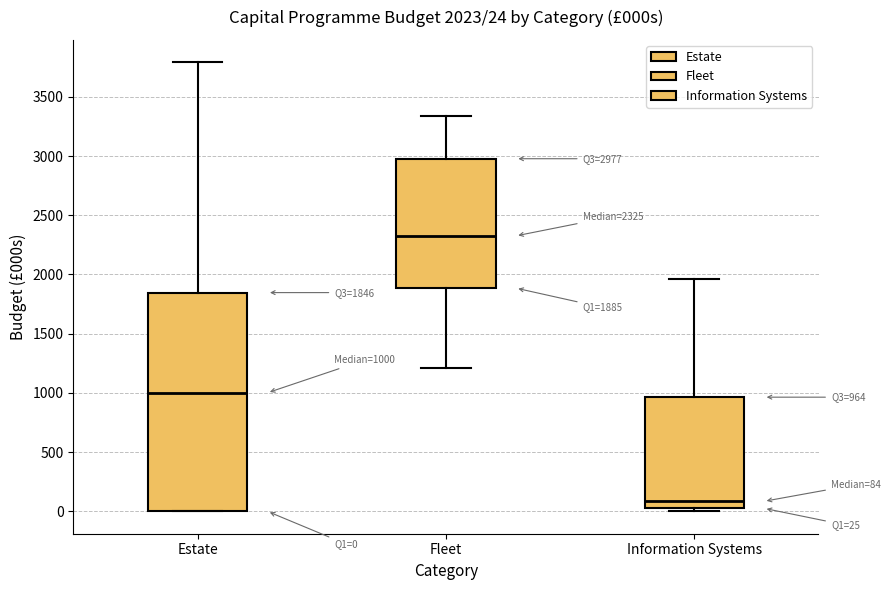

Which box has the highest median line?

Fleet